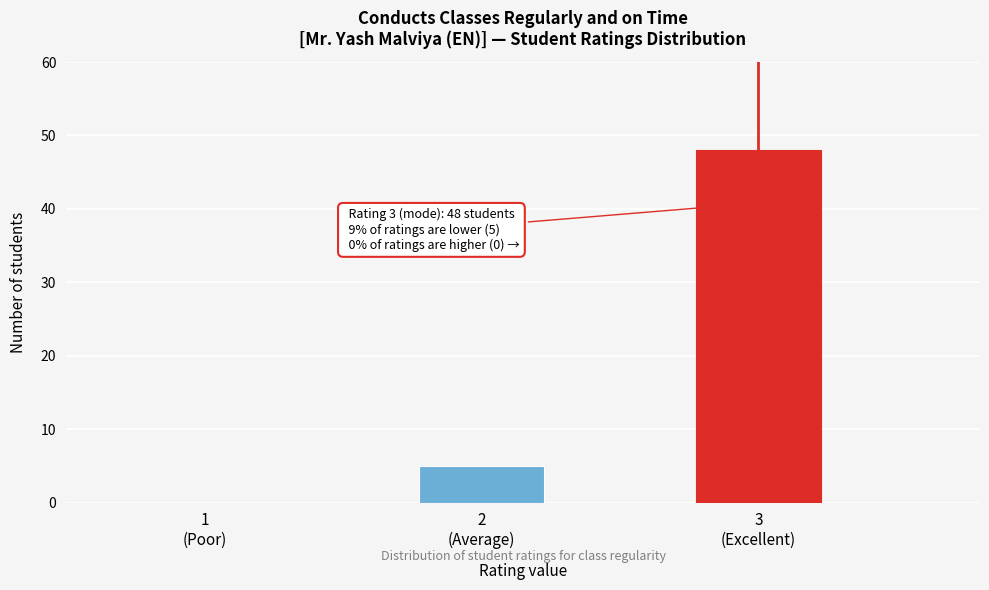

What is the sum of all values?

53